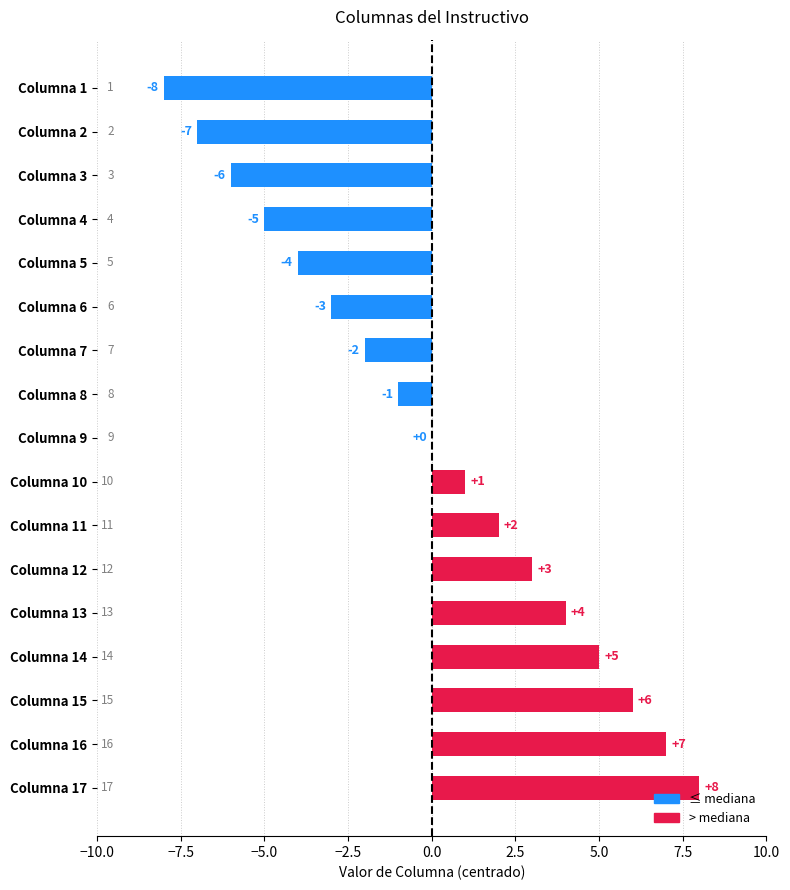

Which label corresponds to the largest value in the chart?

Columna 17